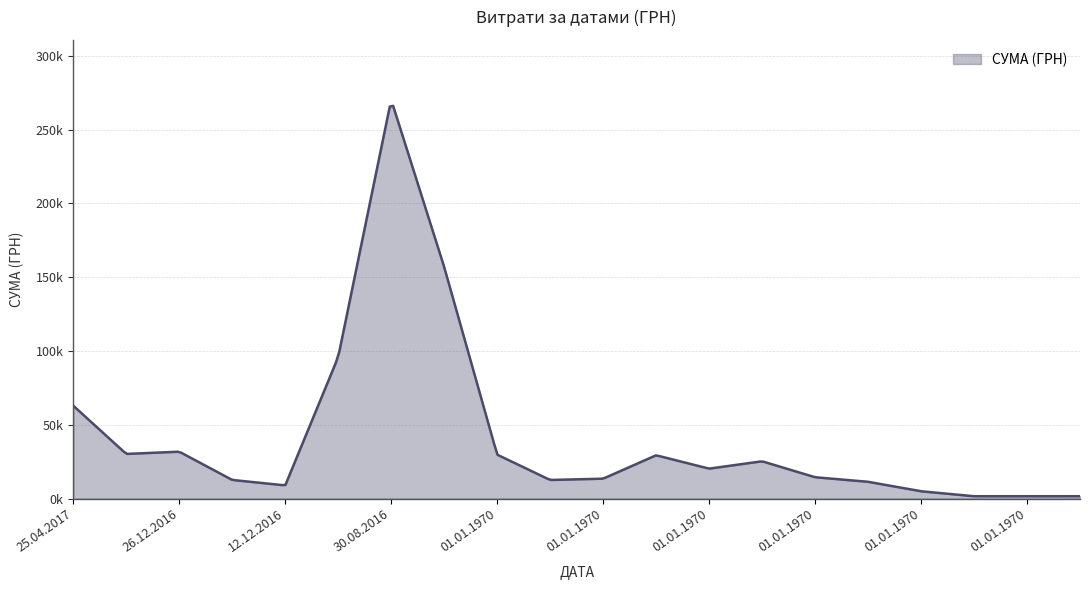

Rank the categories by value from lowest to highest.

01.01.1970, 01.01.1970, 01.01.1970, 01.01.1970, 12.12.2016, 01.01.1970, 01.01.1970, 26.12.2016, 01.01.1970, 01.01.1970, 01.01.1970, 01.01.1970, 01.01.1970, 01.01.1970, 26.12.2016, 26.12.2016, 25.04.2017, 03.11.2016, 01.08.2016, 30.08.2016